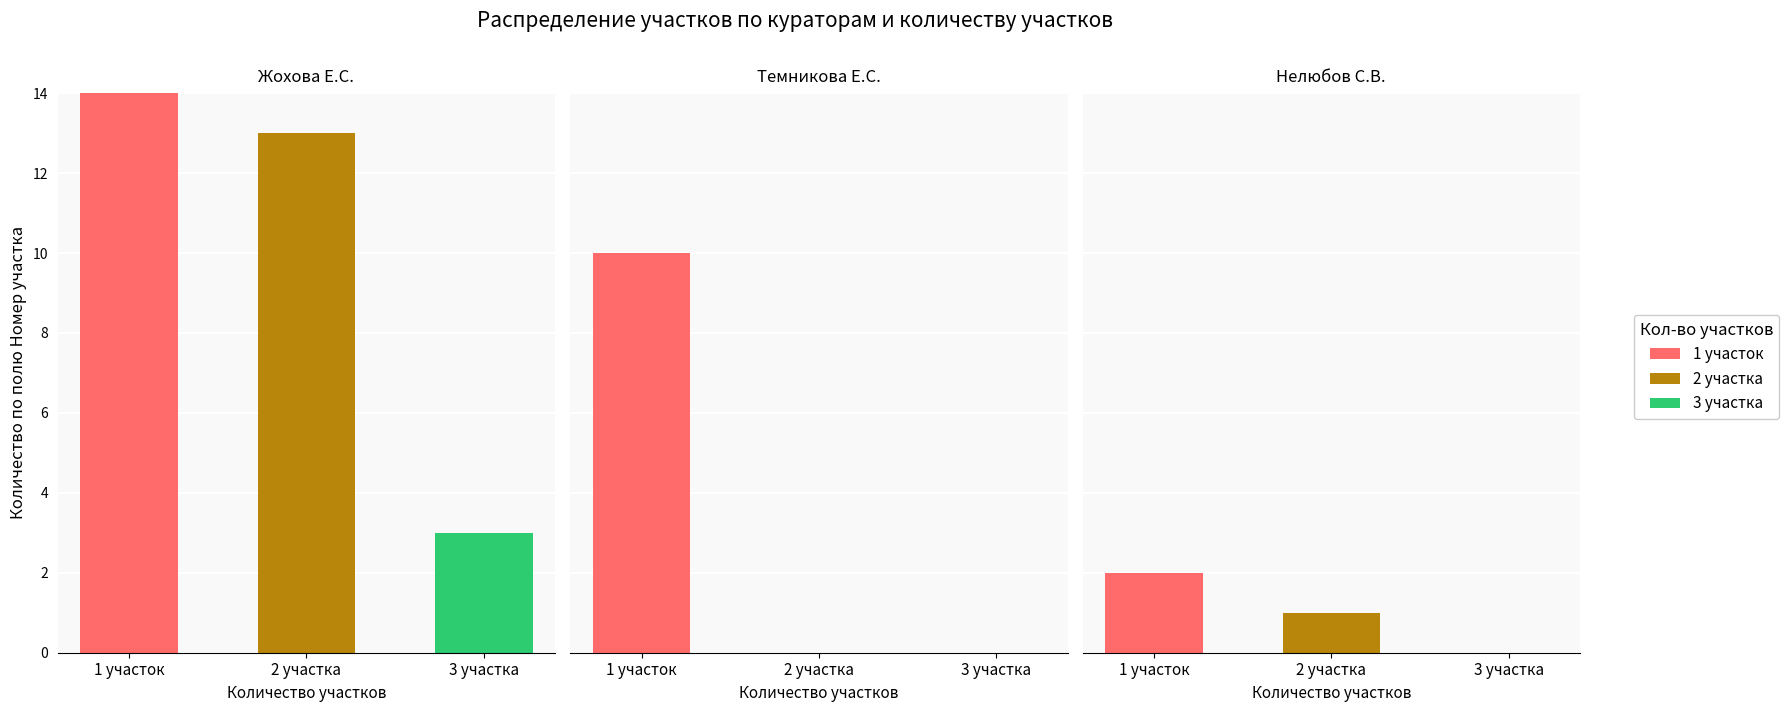

The value of 1 участок at 3 участка is 1. True or false?

False